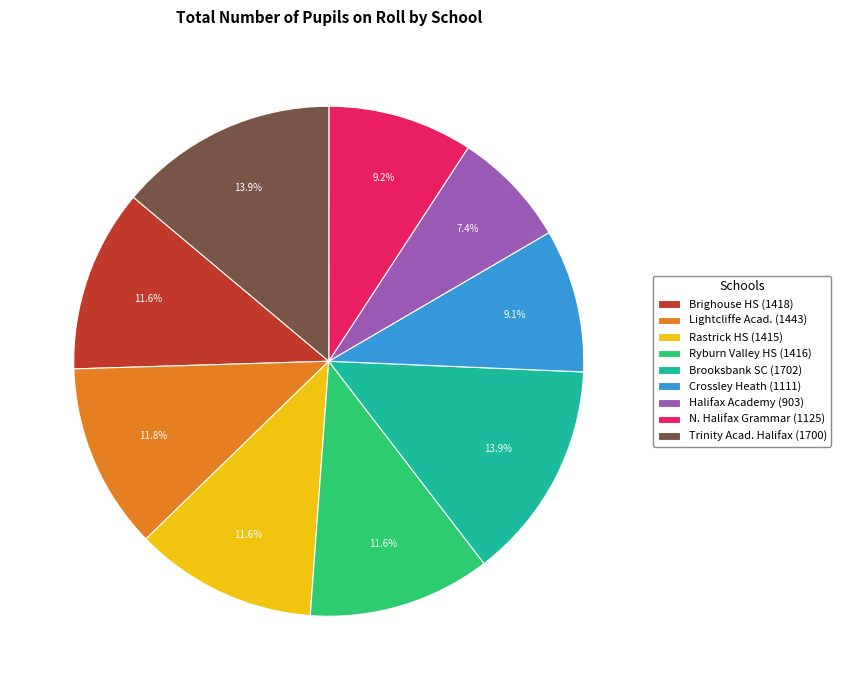

Does any single category account for the majority?

No